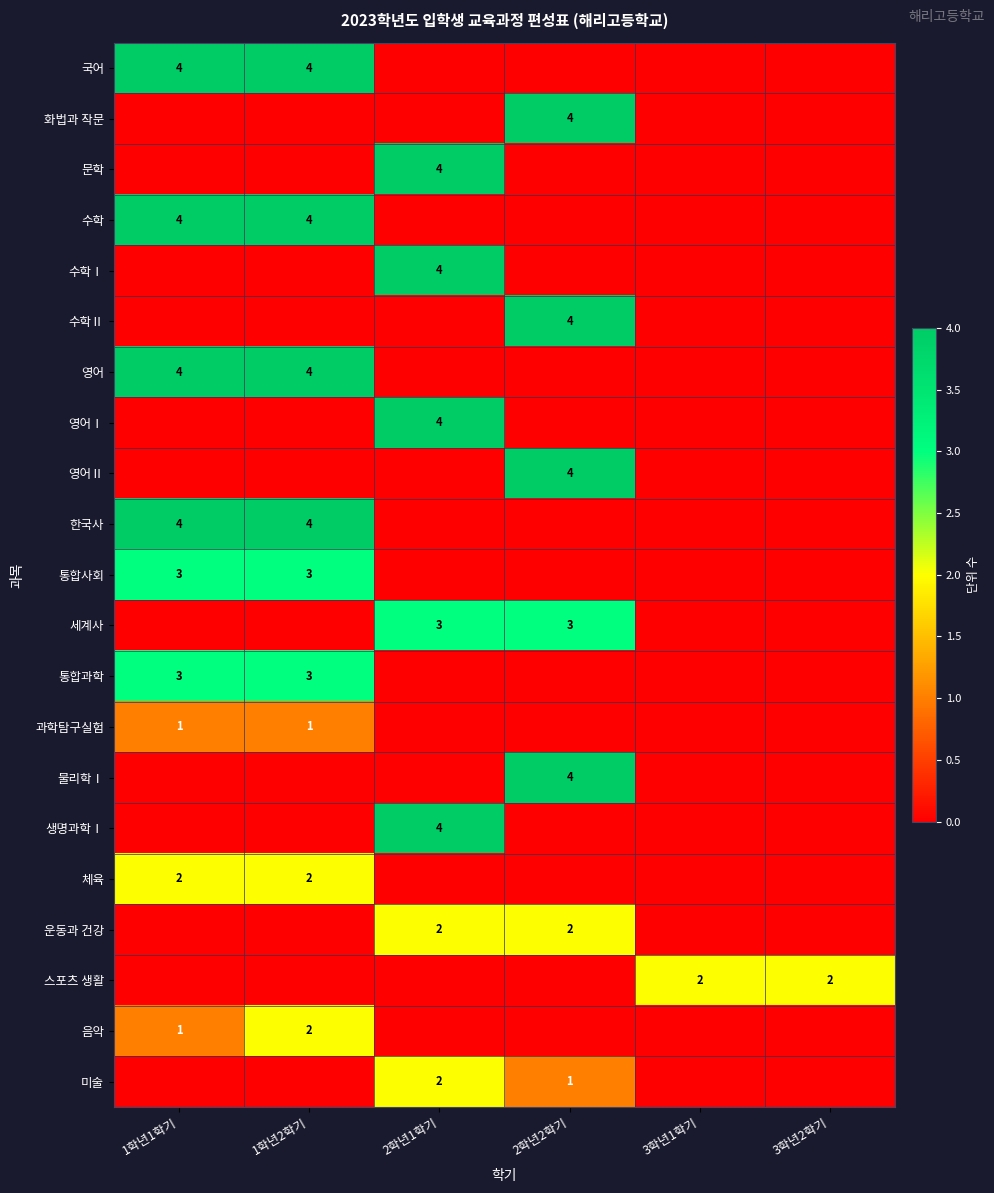

Is it true that 통합사회 equals 3 at 1학년1학기?

True